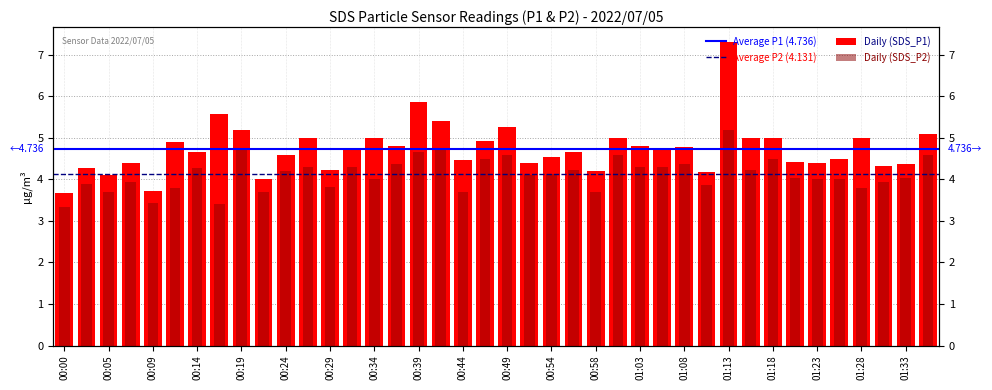

List the labels in order of SDS_P2 value, smallest first.

00:00, 00:17, 00:09, 00:05, 00:22, 00:44, 00:58, 00:12, 01:28, 00:29, 01:11, 00:02, 00:07, 01:30, 00:34, 01:23, 01:25, 01:20, 01:33, 00:51, 00:54, 00:24, 00:56, 01:16, 00:14, 00:27, 00:31, 01:03, 01:06, 00:36, 01:08, 00:46, 01:18, 00:49, 01:01, 01:35, 00:39, 00:19, 00:41, 01:13